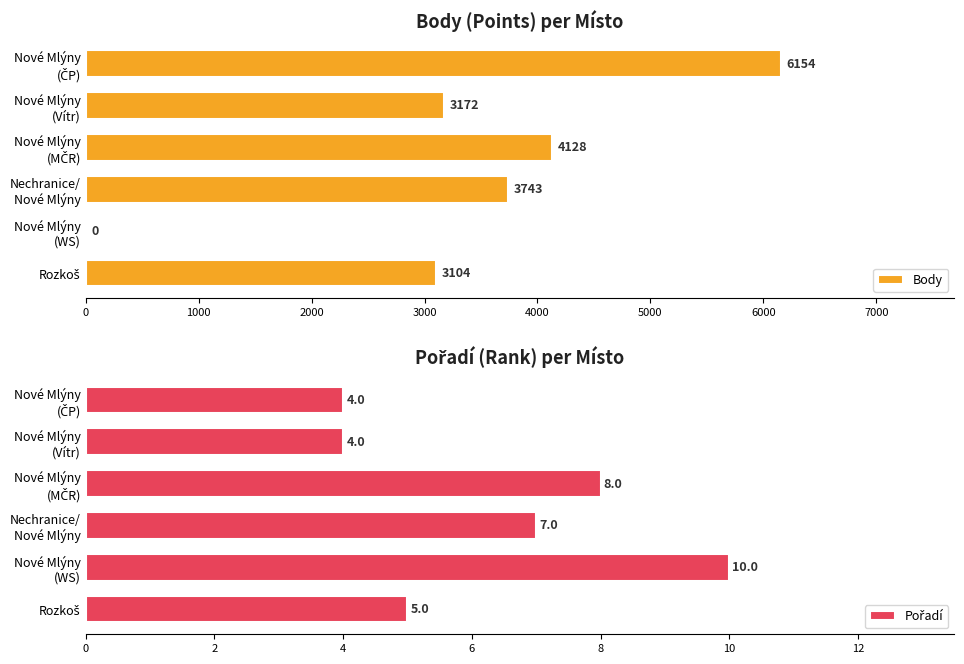

What is the sum of all Body values?

20301